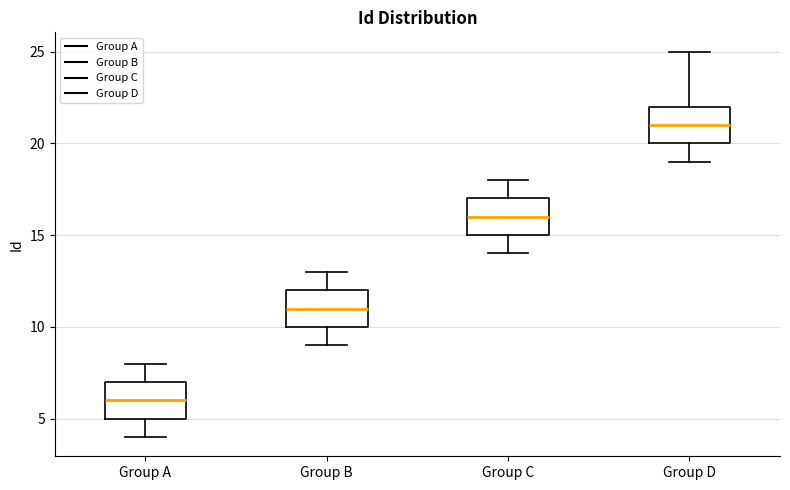

Reading left to right, read every box against the y-axis: the position of its median line, the range the box covers, and the ends of its whiskers. The values are not printed on the chart, so give them approximately, as read against the axis.

Group A: median 6, box 5 to 7, whiskers 4 to 8
Group B: median 11, box 10 to 12, whiskers 9 to 13
Group C: median 16, box 15 to 17, whiskers 14 to 18
Group D: median 21, box 20 to 22, whiskers 19 to 25